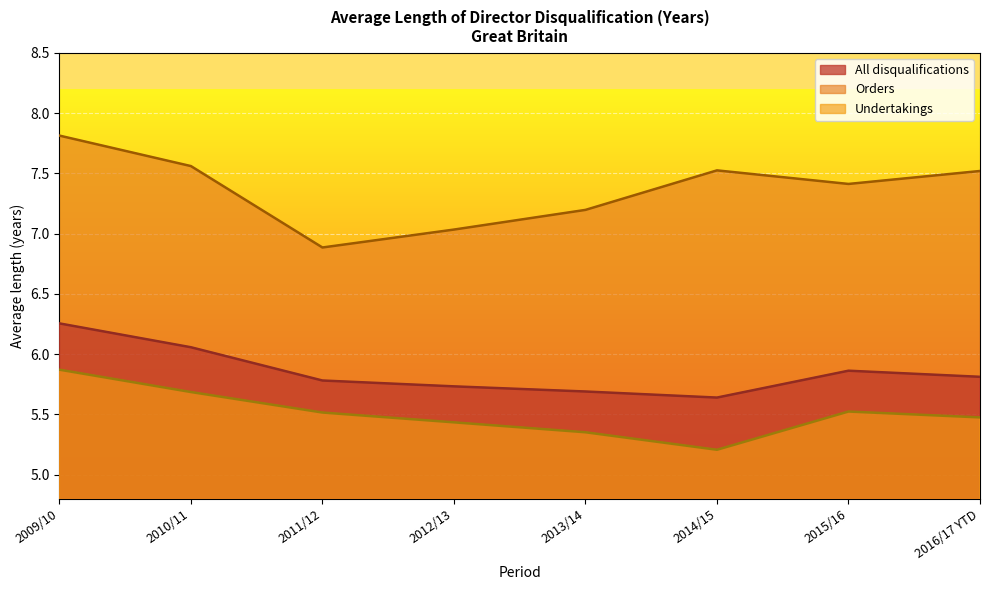

Which has a higher value, 2009/10 or 2011/12?

2009/10